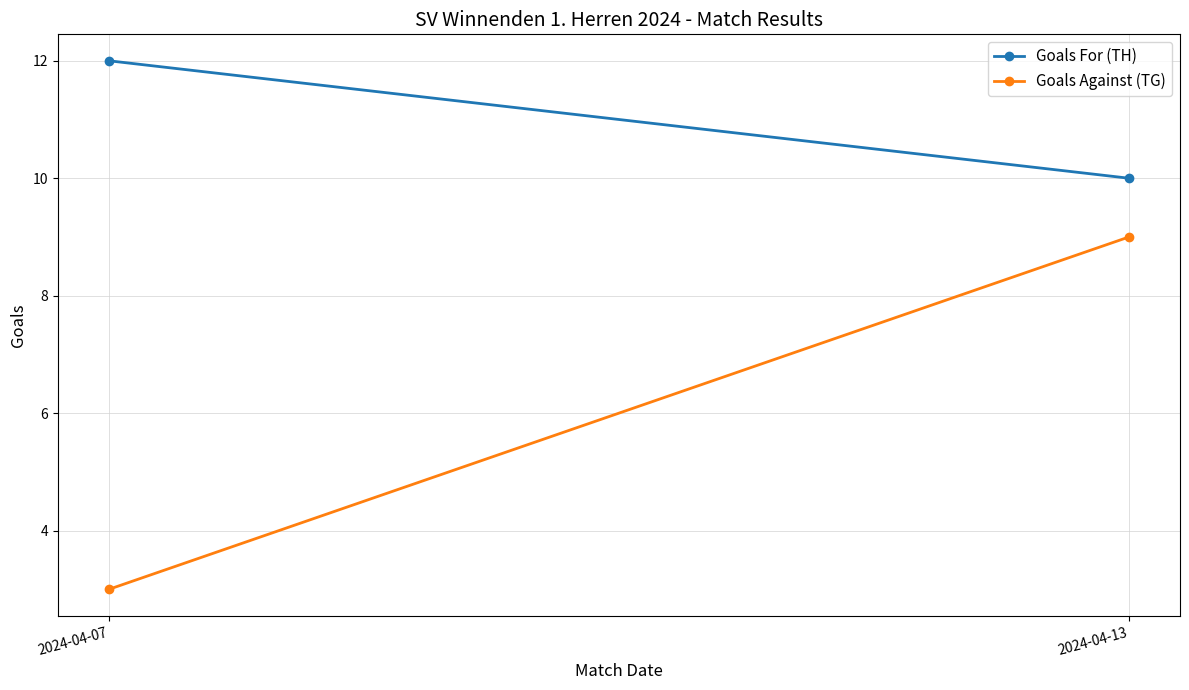

The value of Goals For (TH) at 2024-04-13 is 10. True or false?

True